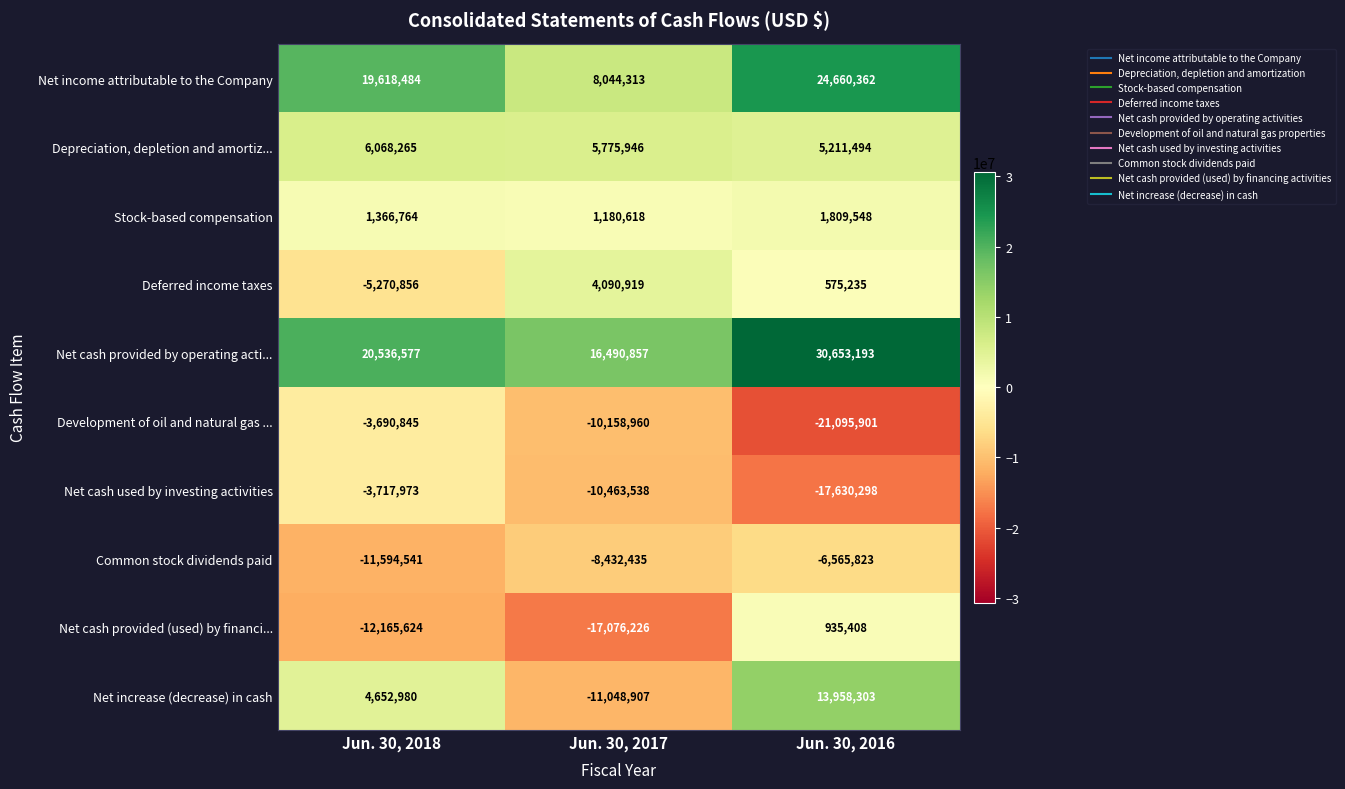

What is the difference between the Net increase (decrease) in cash values at Jun. 30, 2016 and Jun. 30, 2018?

9305323